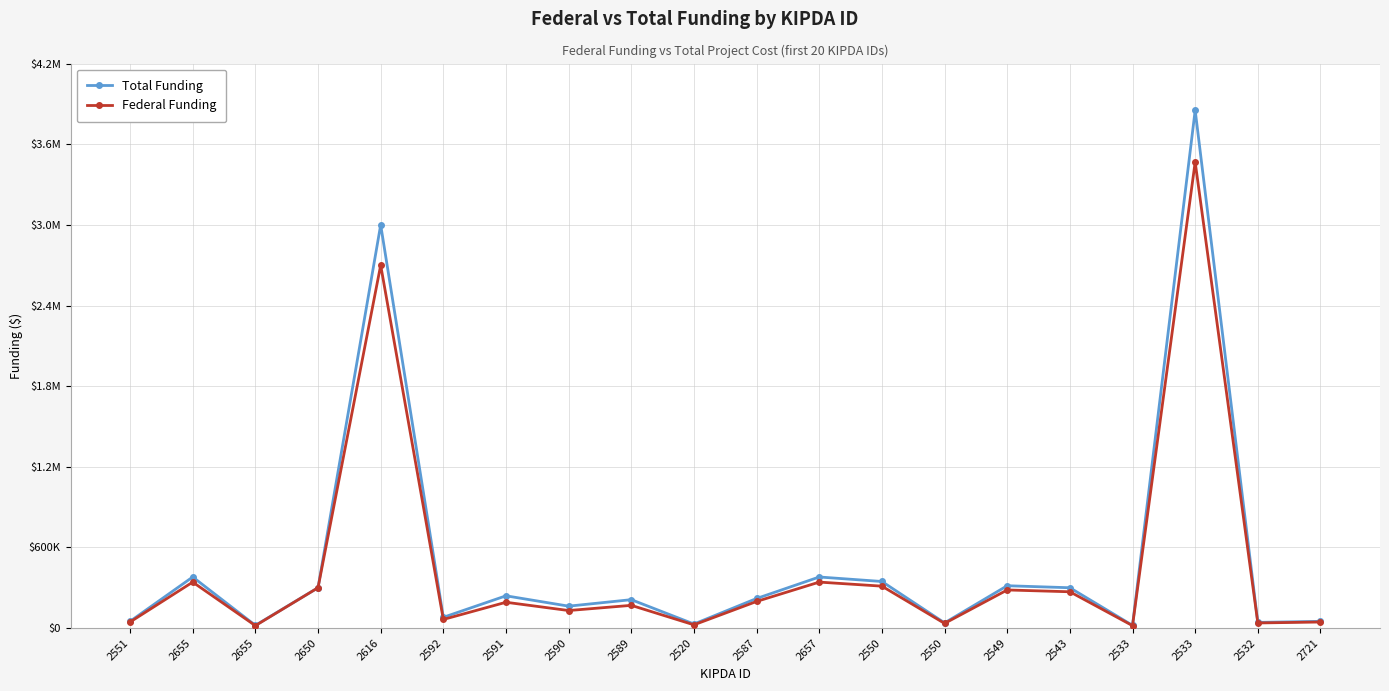

What are all the series names shown in the legend?

Total Funding, Federal Funding